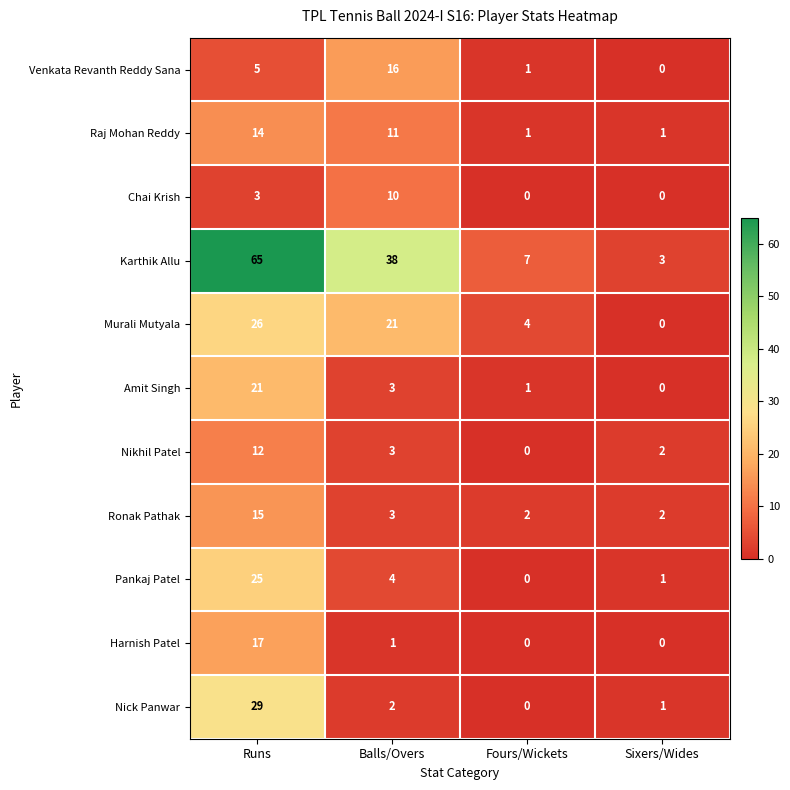

At which label does Pankaj Patel reach its minimum?

Fours/Wickets